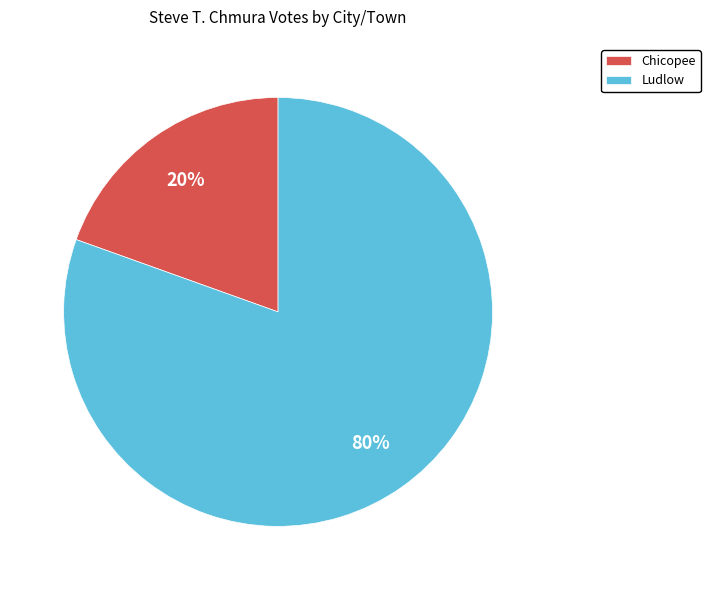

Which category accounts for the majority?

Ludlow